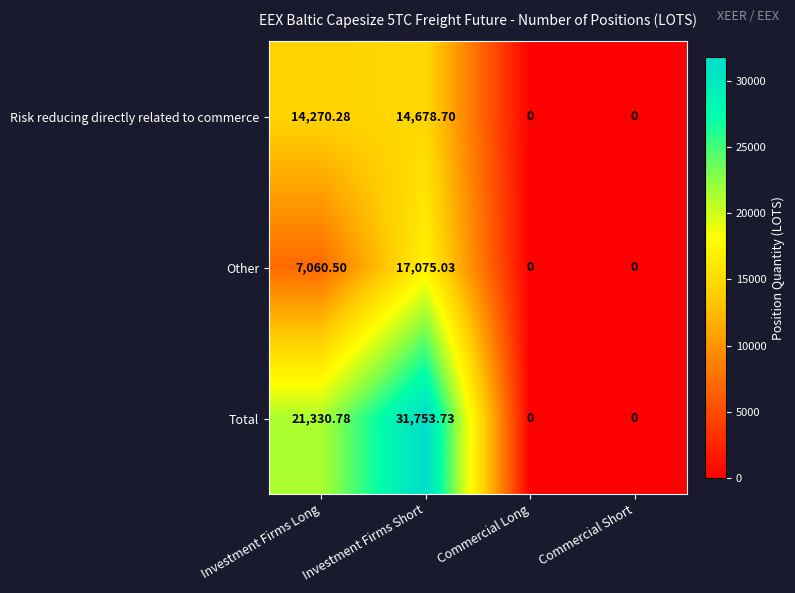

Which series has the largest total across all categories?

Total